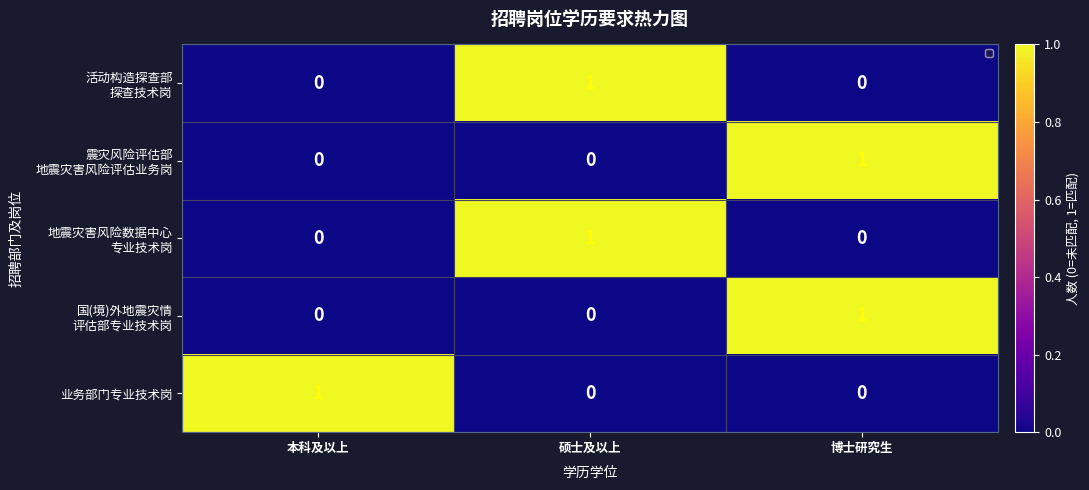

At how many categories does at least one series exceed 0?

3